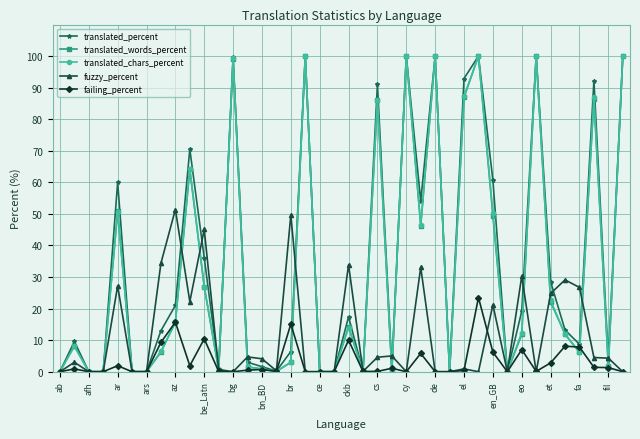

What is the highest value of the translated_percent series?

100.0